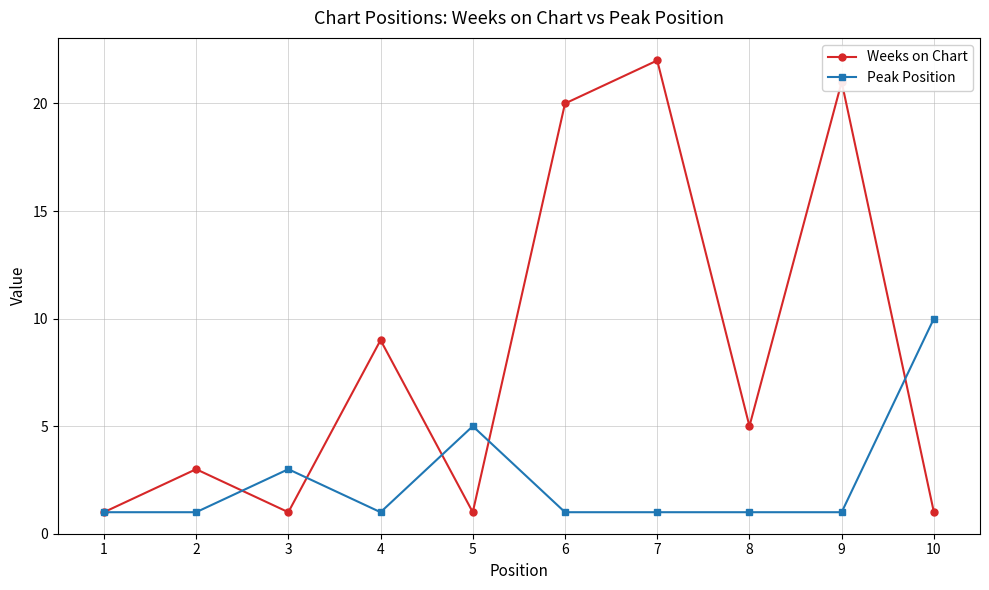

Where is Peak Position nearest to the value 5?

5